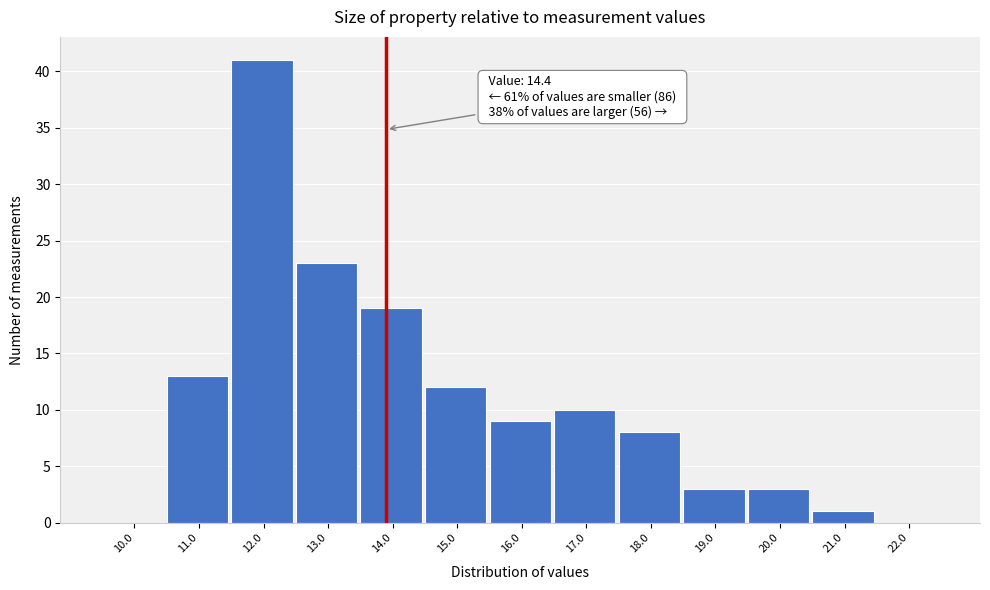

Reading right to left, list all the values displayed in this chart.

22.0=0	21.0=1	20.0=3	19.0=3	18.0=8	17.0=10	16.0=9	15.0=12	14.0=19	13.0=23	12.0=41	11.0=13	10.0=0